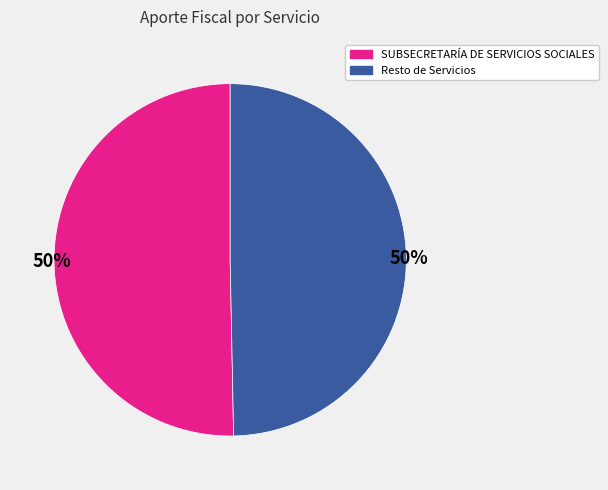

How many segments does this pie chart have?

2